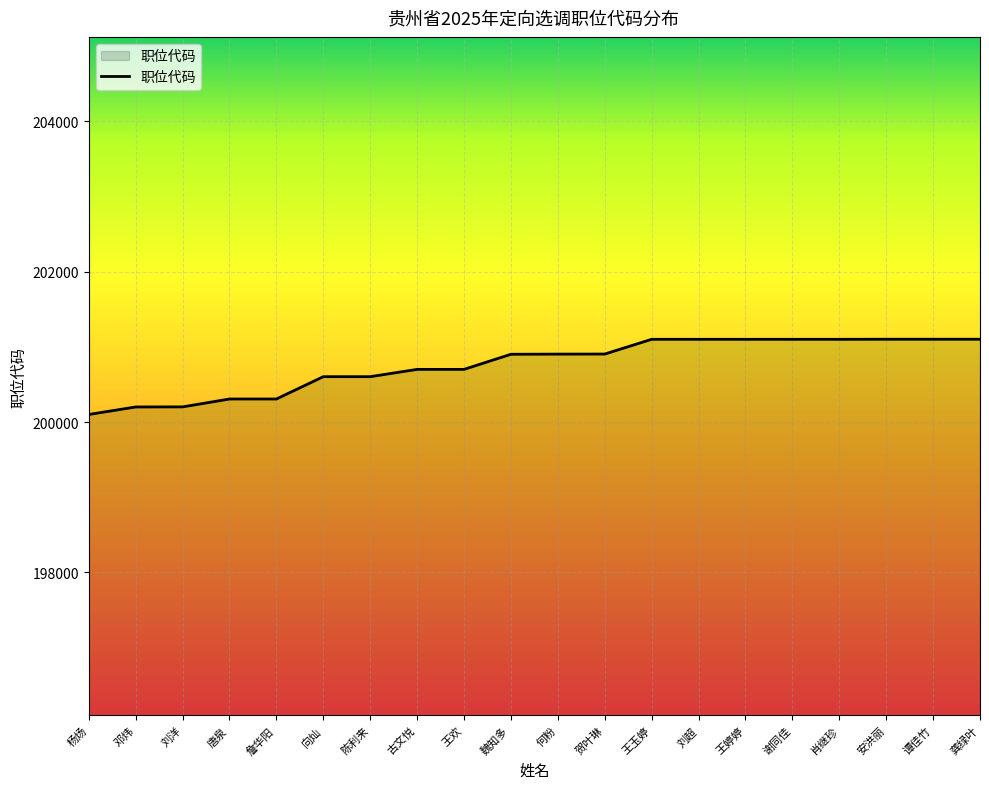

Does the chart display data point markers on the line(s)?

No